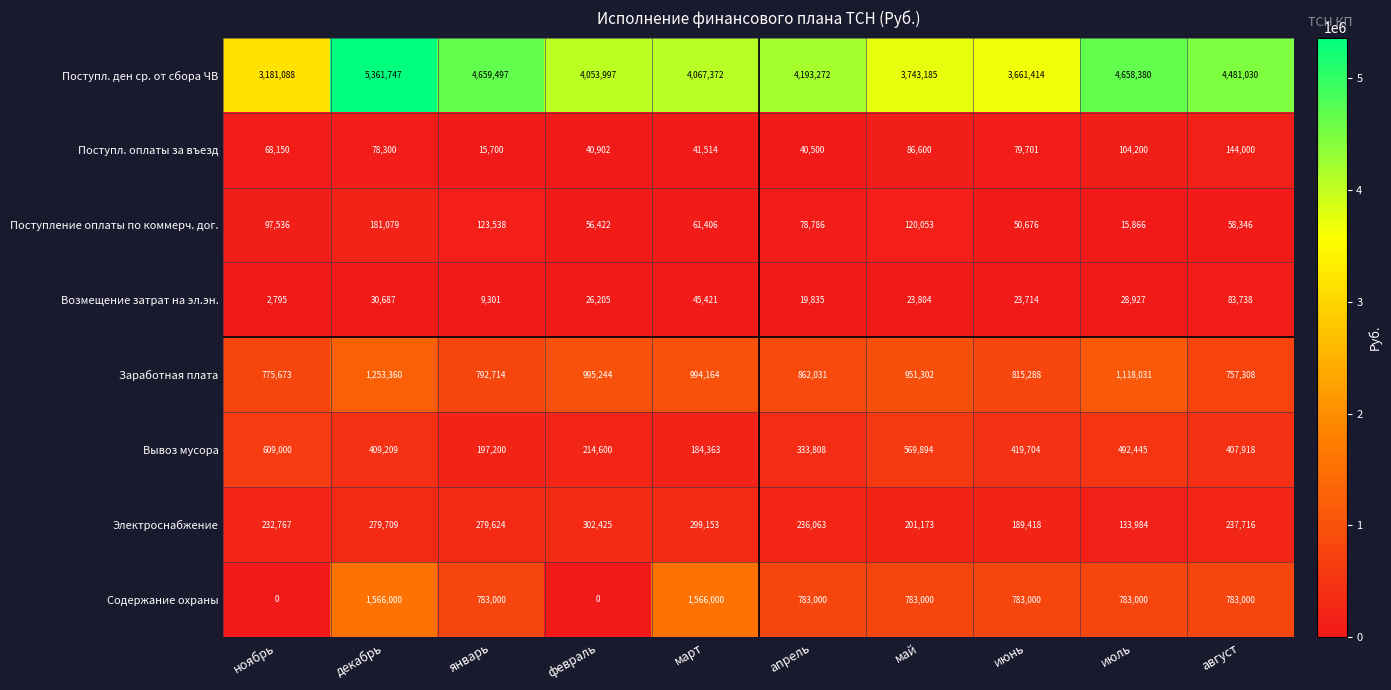

What value does the Возмещение затрат на эл.эн. series have at июль?

28927